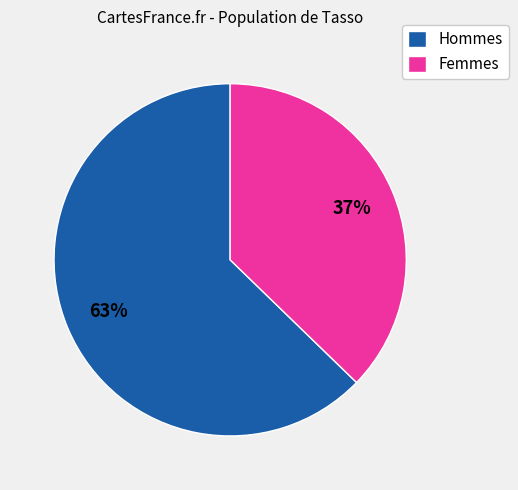

To the nearest percent, what is the combined percentage of Hommes and Femmes?

100%